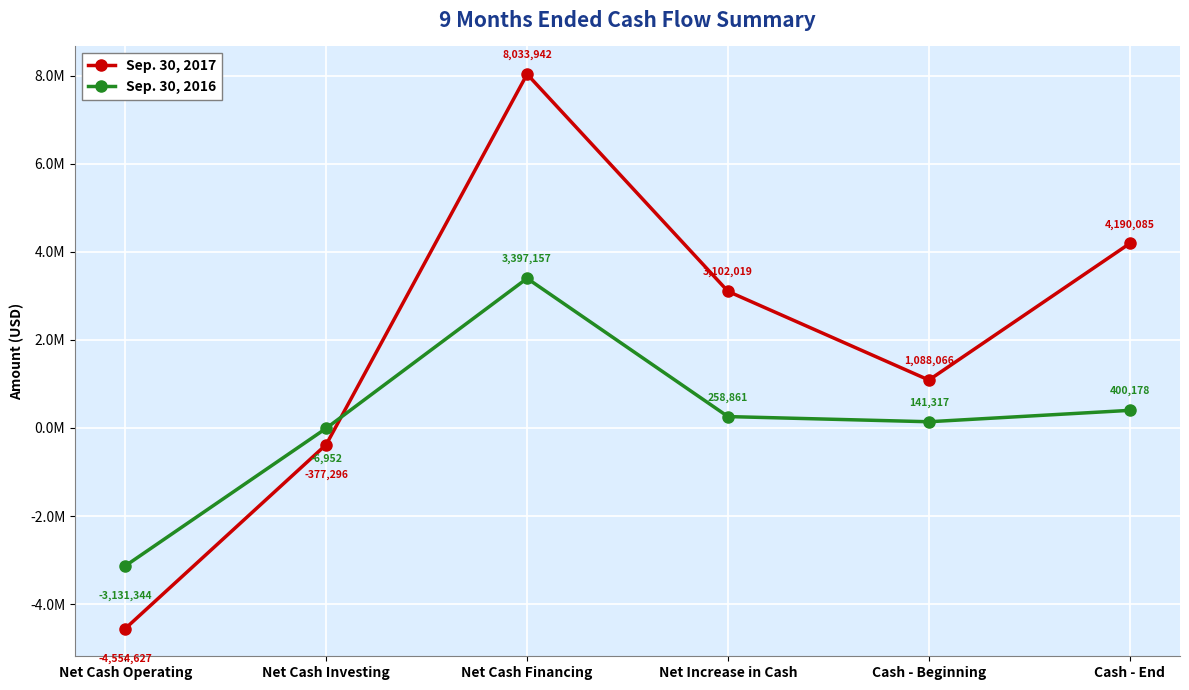

Is this an area chart (filled region under the line)?

No